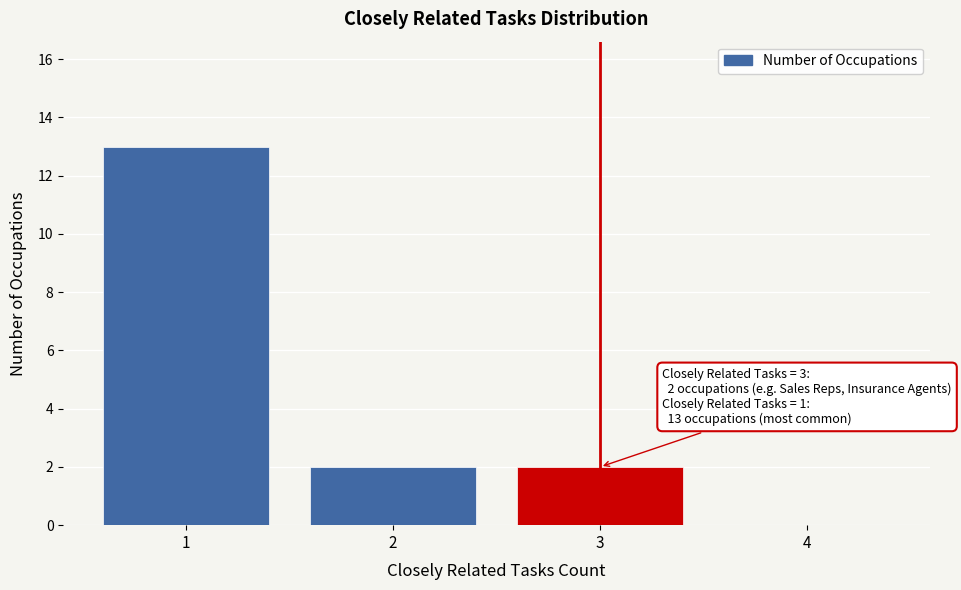

Over which range of the x-axis is the bar tallest?

0.5 to 1.5